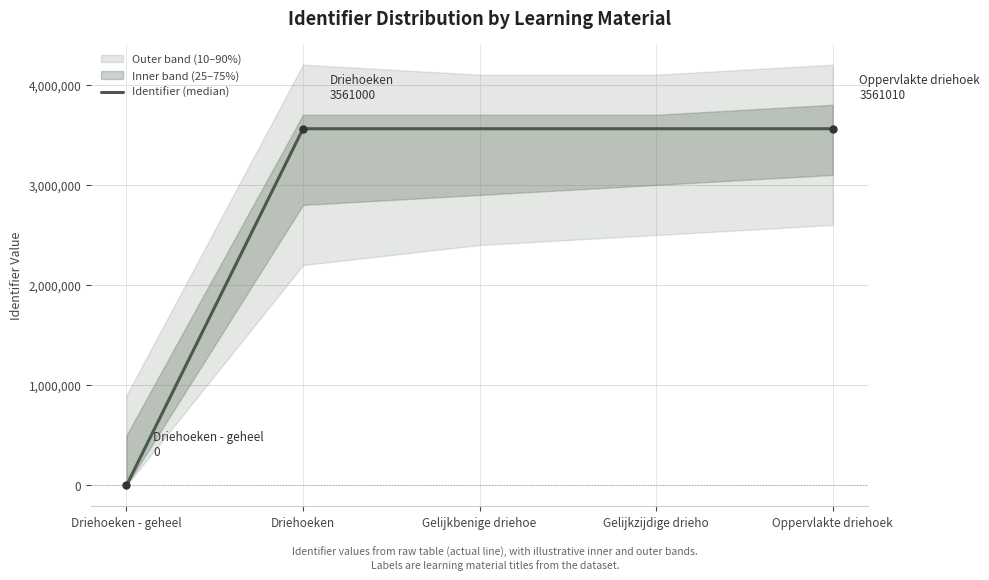

What is the change in value from Driehoeken to Oppervlakte driehoek?

+10